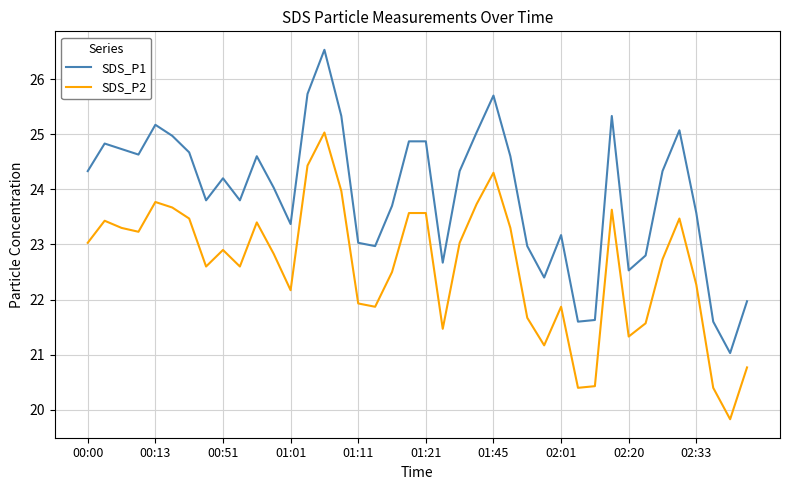

Which series has the widest spread of values?

SDS_P1